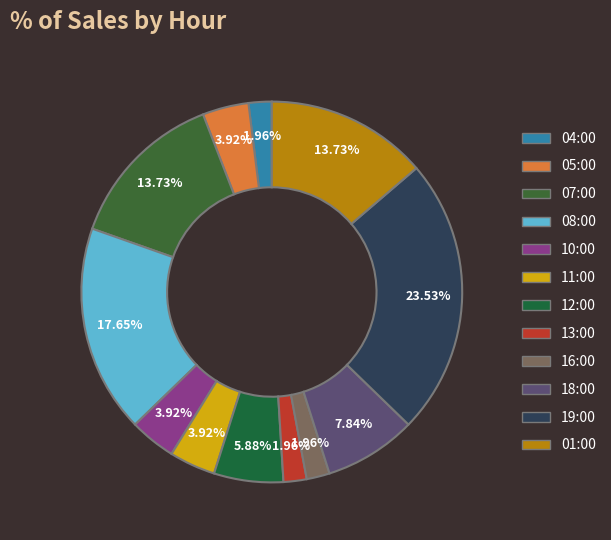

What is the smallest slice in the pie chart?

04:00